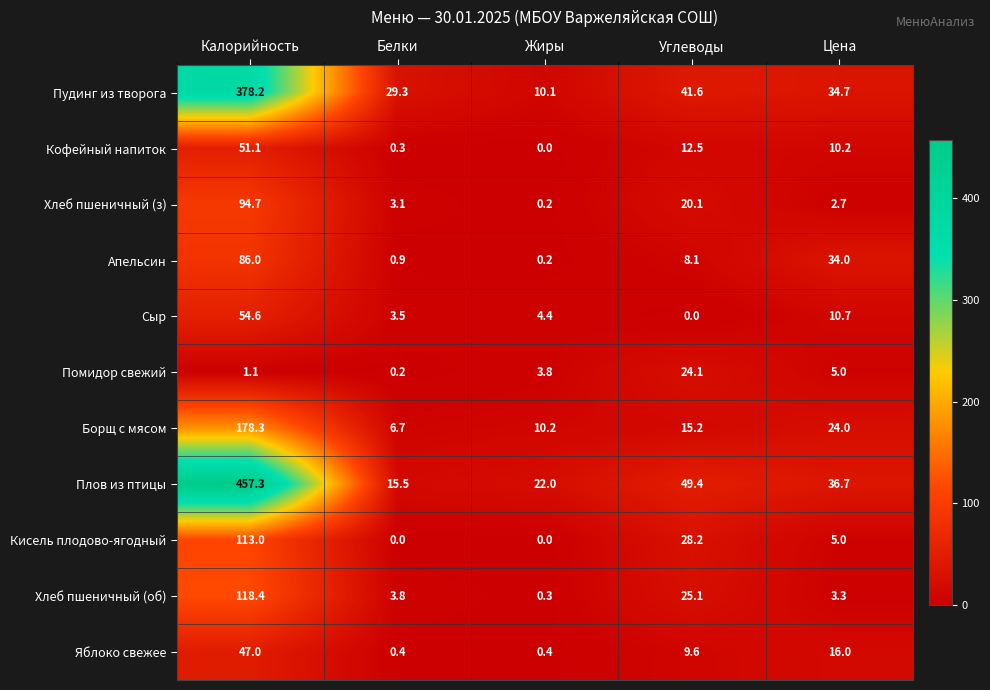

At which category does the chart reach its peak across all series?

Калорийность